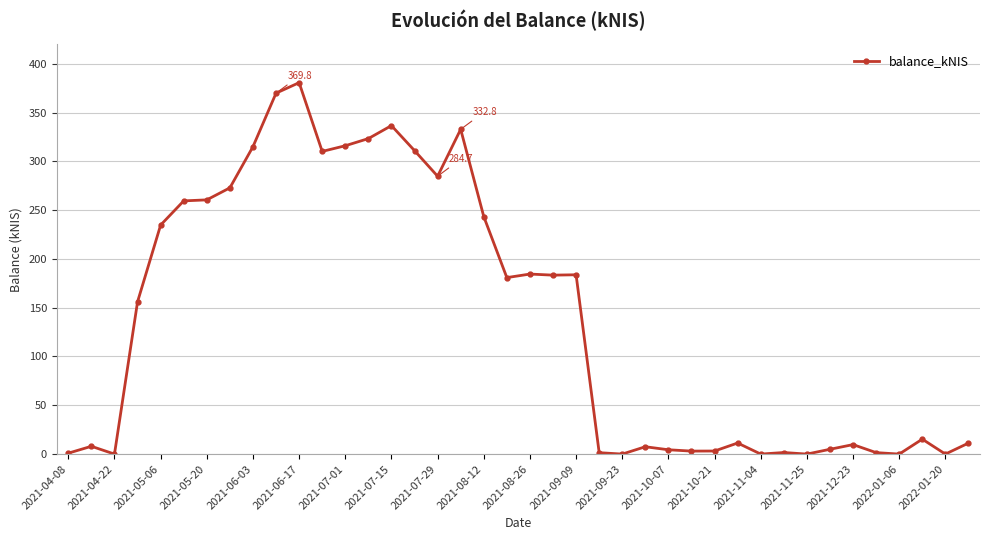

What is the difference between the maximum and minimum values?

380.6